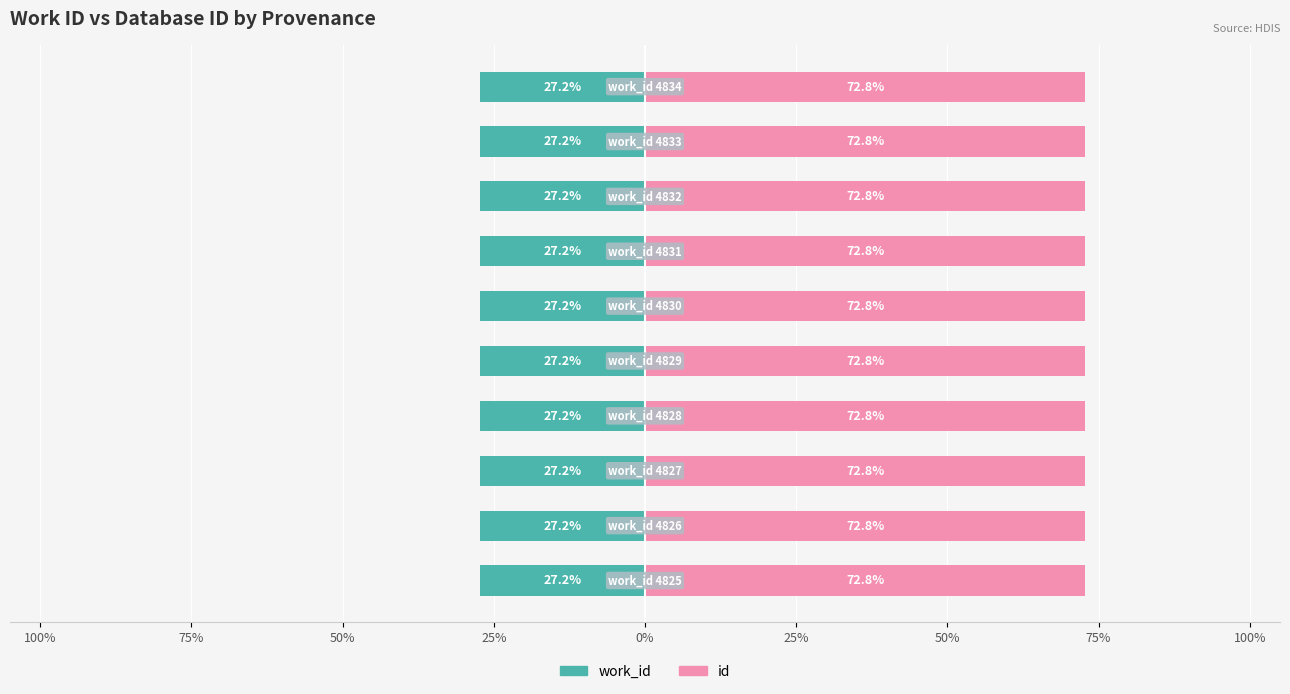

How many bars are there in total?

20